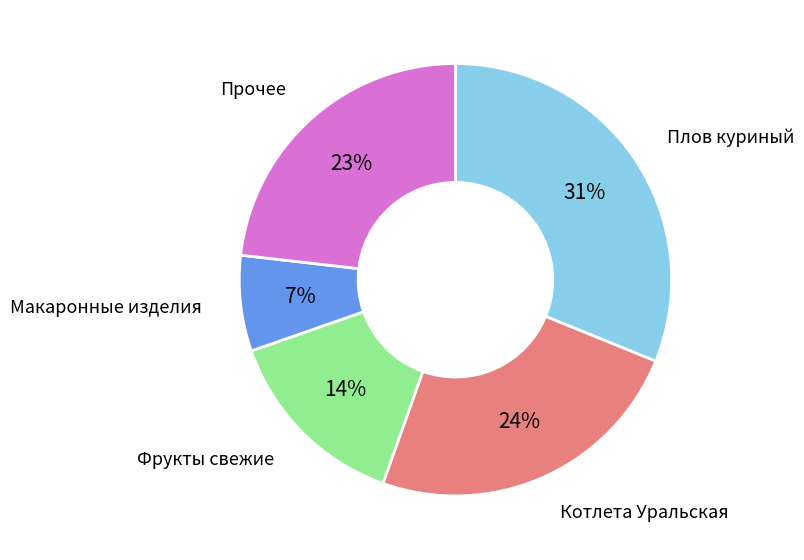

How many segments does this pie chart have?

5